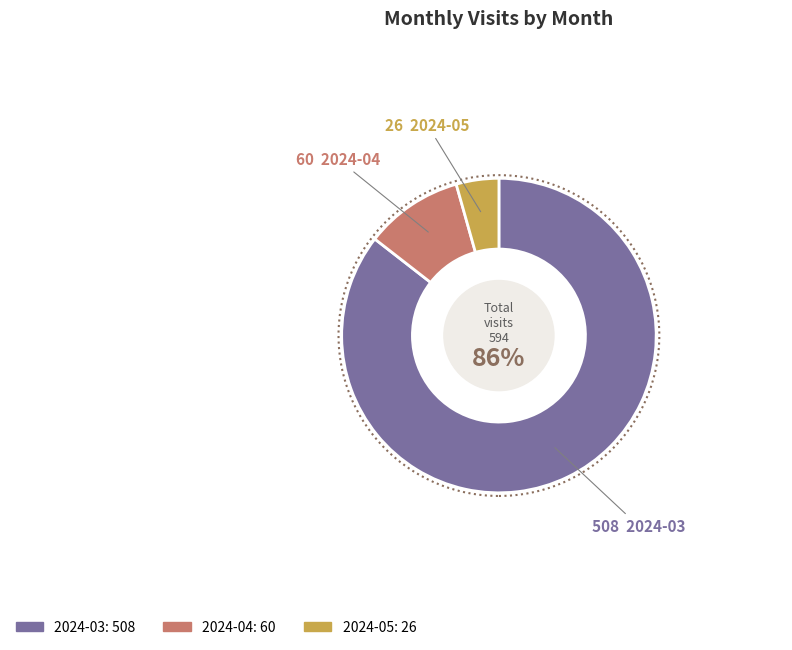

Is the sum of 2024-04 and 2024-05 greater than half?

No